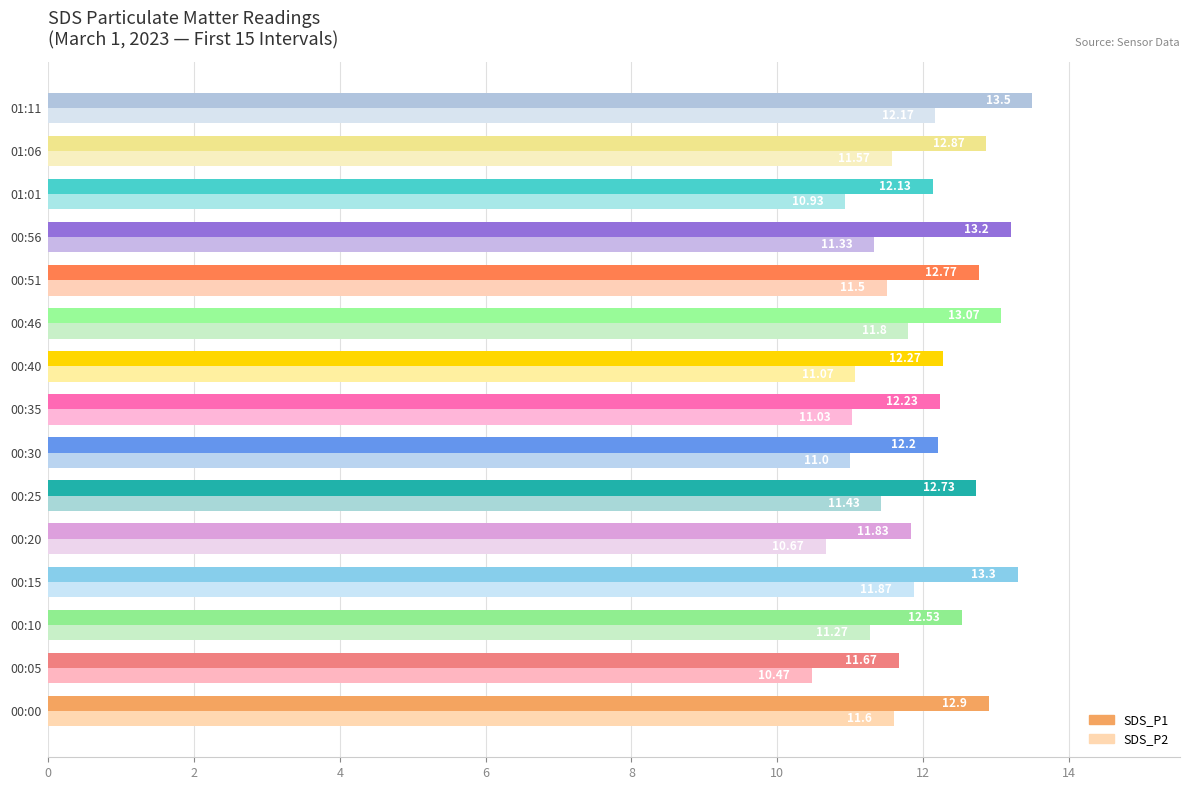

Which series has the largest total across all categories?

SDS_P1